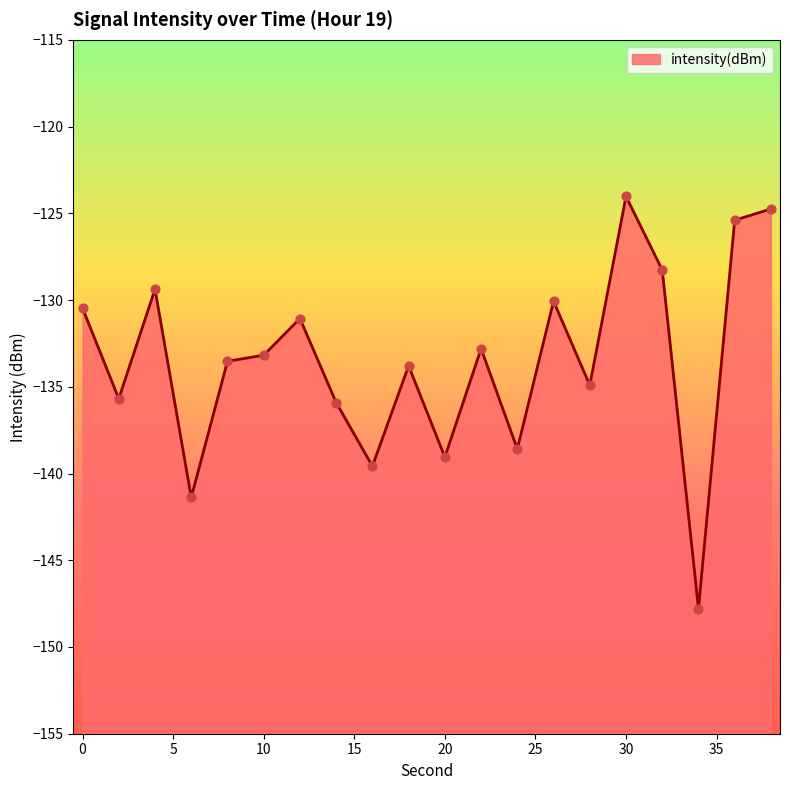

Between 26 and 28, which is larger?

26